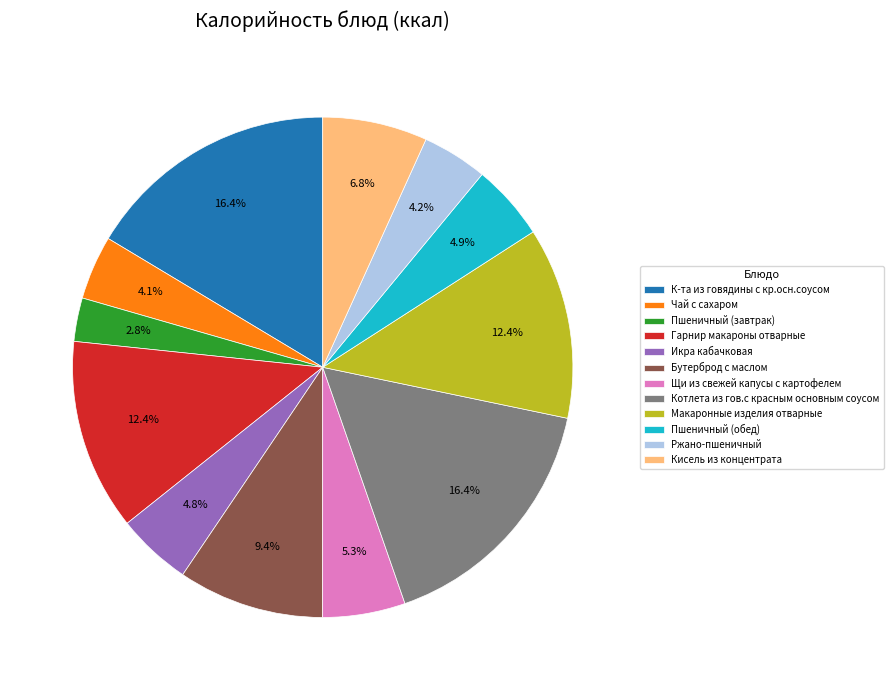

True or false: Щи из свежей капусы с картофелем accounts for 11% of the total.

False